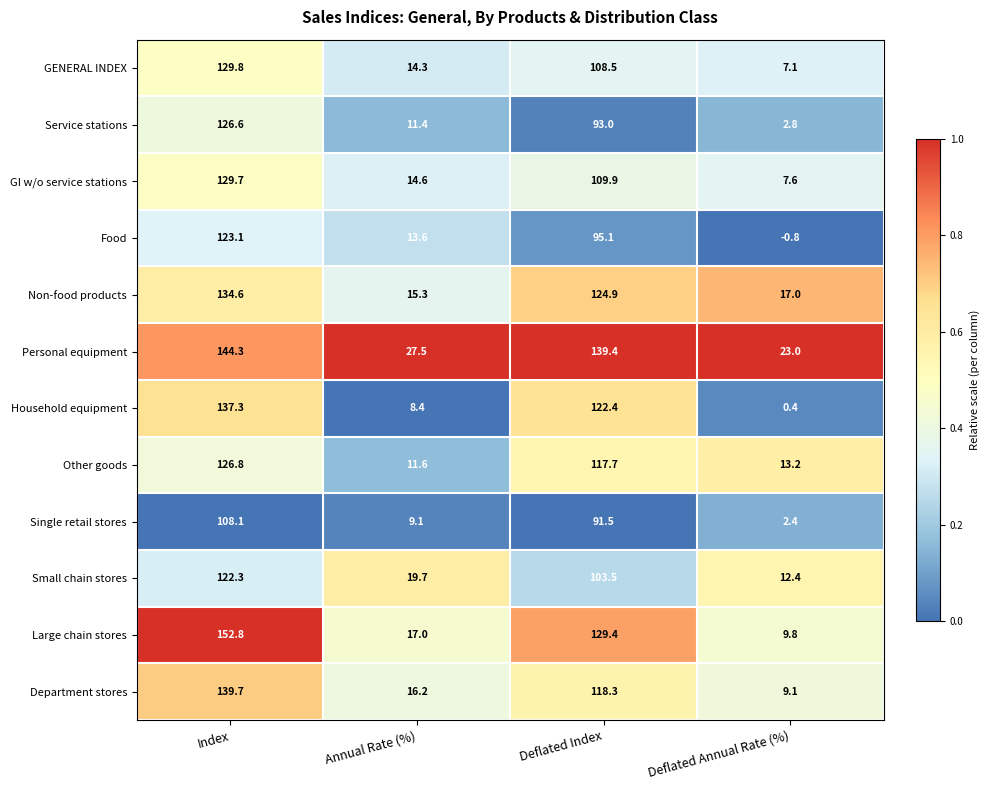

Where does the Food series first go above 95?

Index